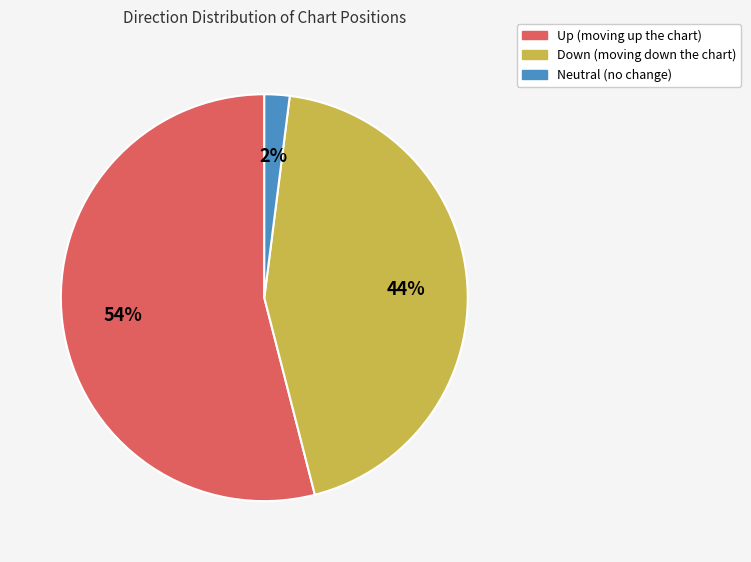

Does any single category account for the majority?

Yes